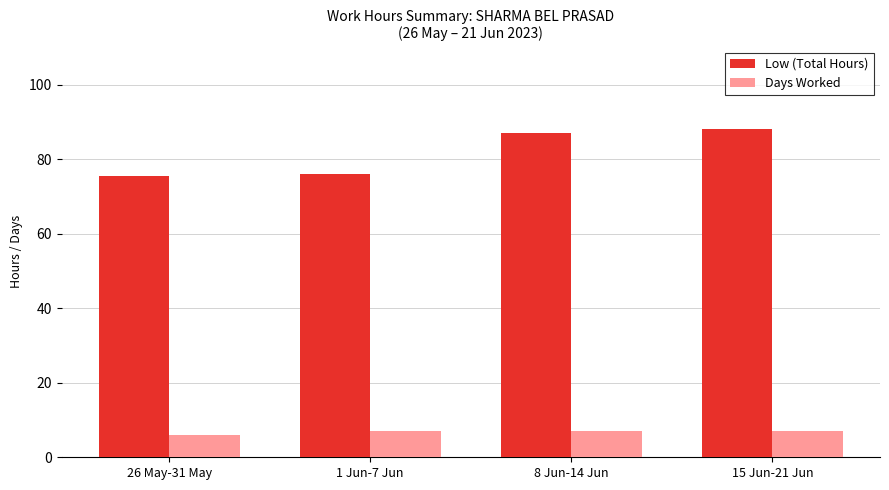

What is the value of the Low (Total Hours) bar at the 3rd from the left?

87.1